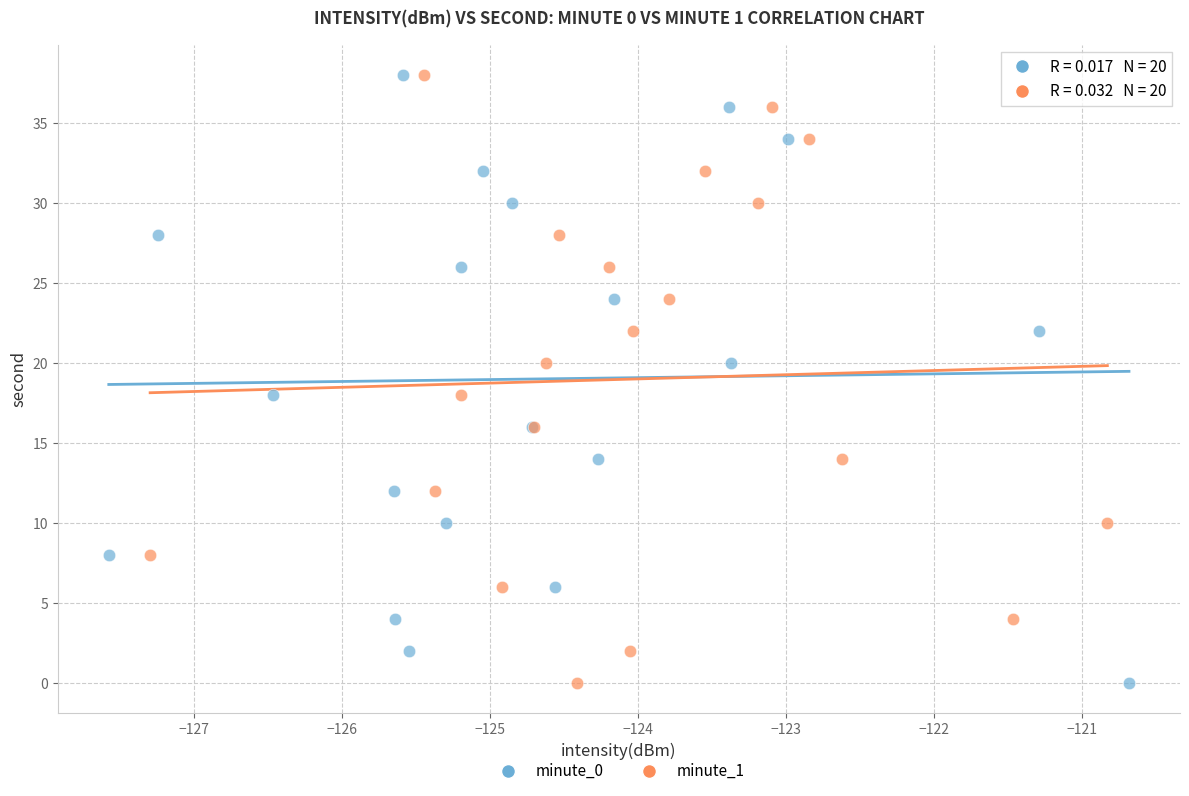

What are all the series names shown in the legend?

minute_0, minute_1